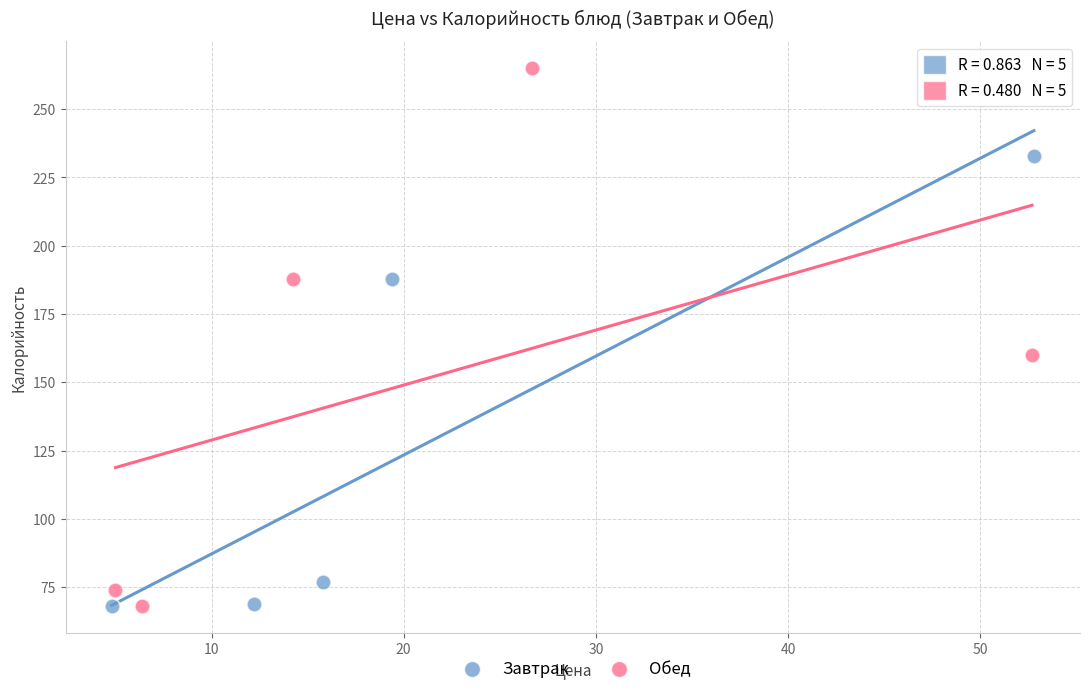

Which series has the largest Y range (max minus min)?

Обед